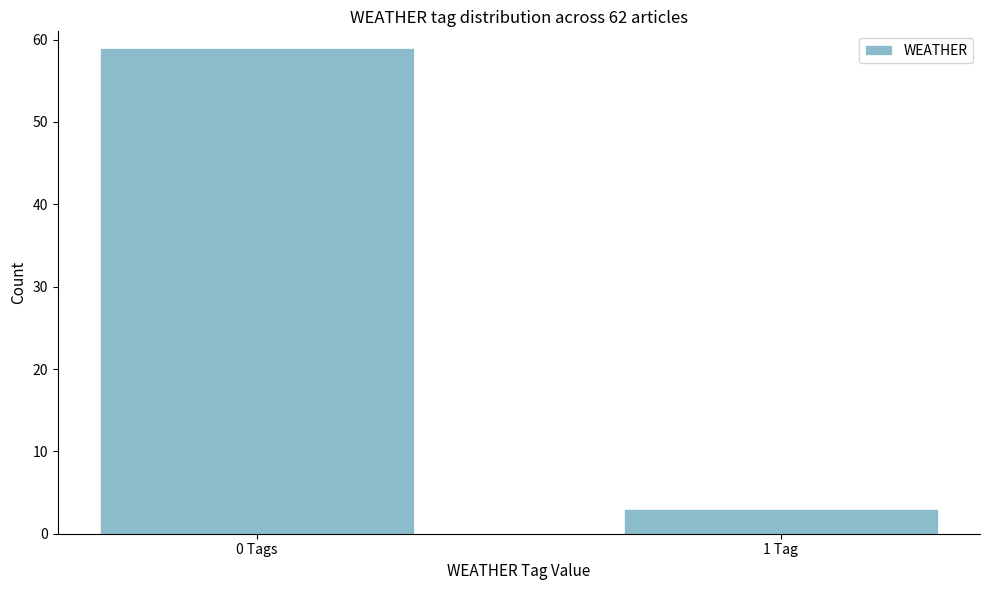

Reading right to left, extract all data points from this chart.

3	59